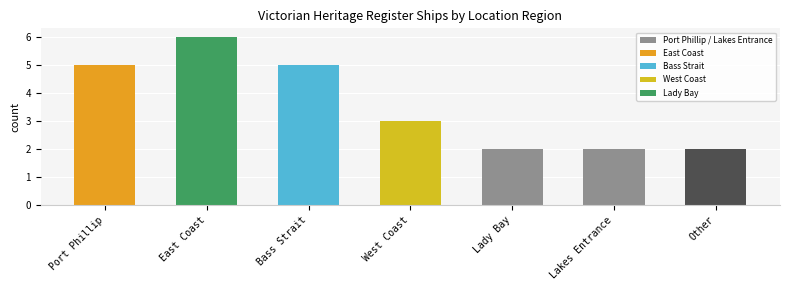

Reading left to right, list all the values displayed in this chart.

5	6	5	3	2	2	2